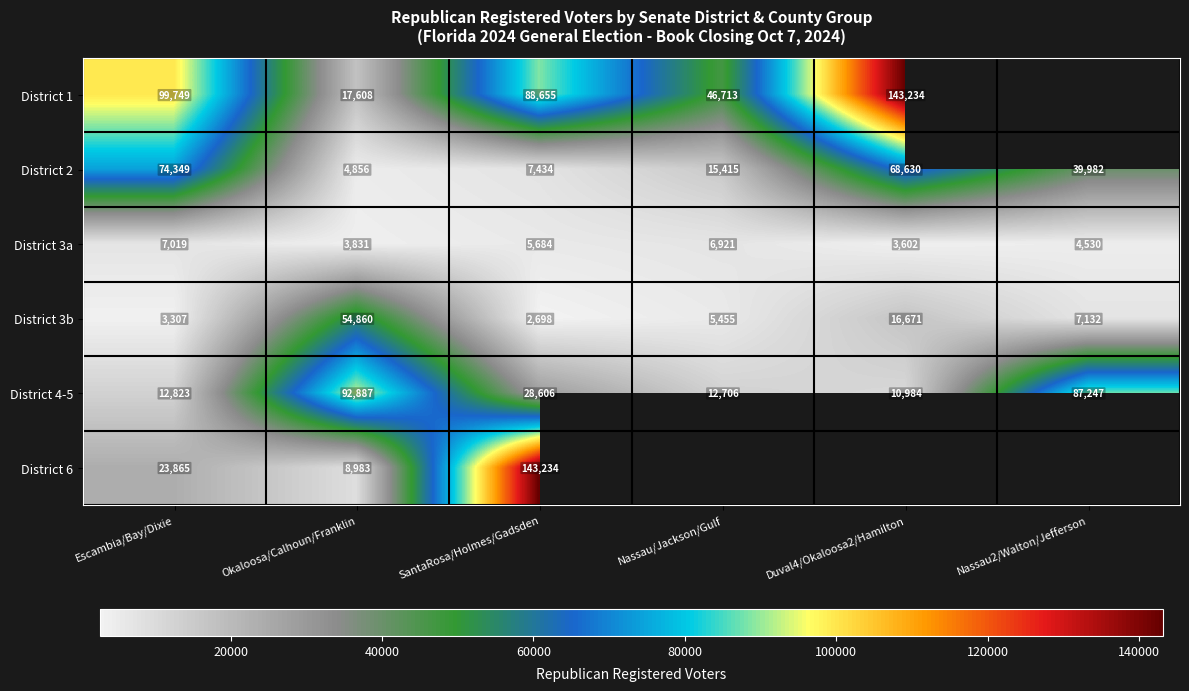

What value does the District 3a series have at Nassau/Jackson/Gulf?

6921